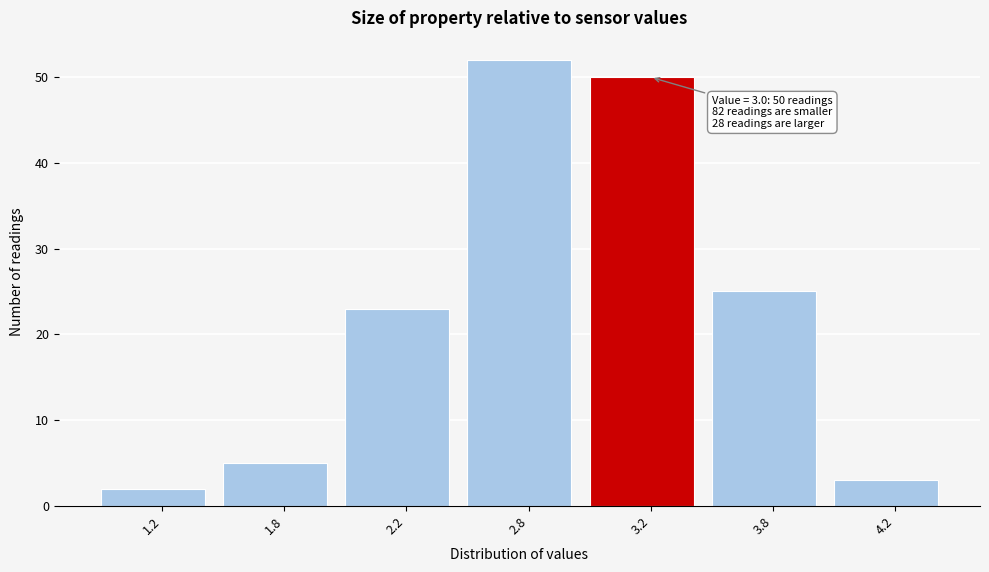

Reading right to left, extract all data points from this chart.

4.2=3	3.8=25	3.2=50	2.8=52	2.2=23	1.8=5	1.2=2